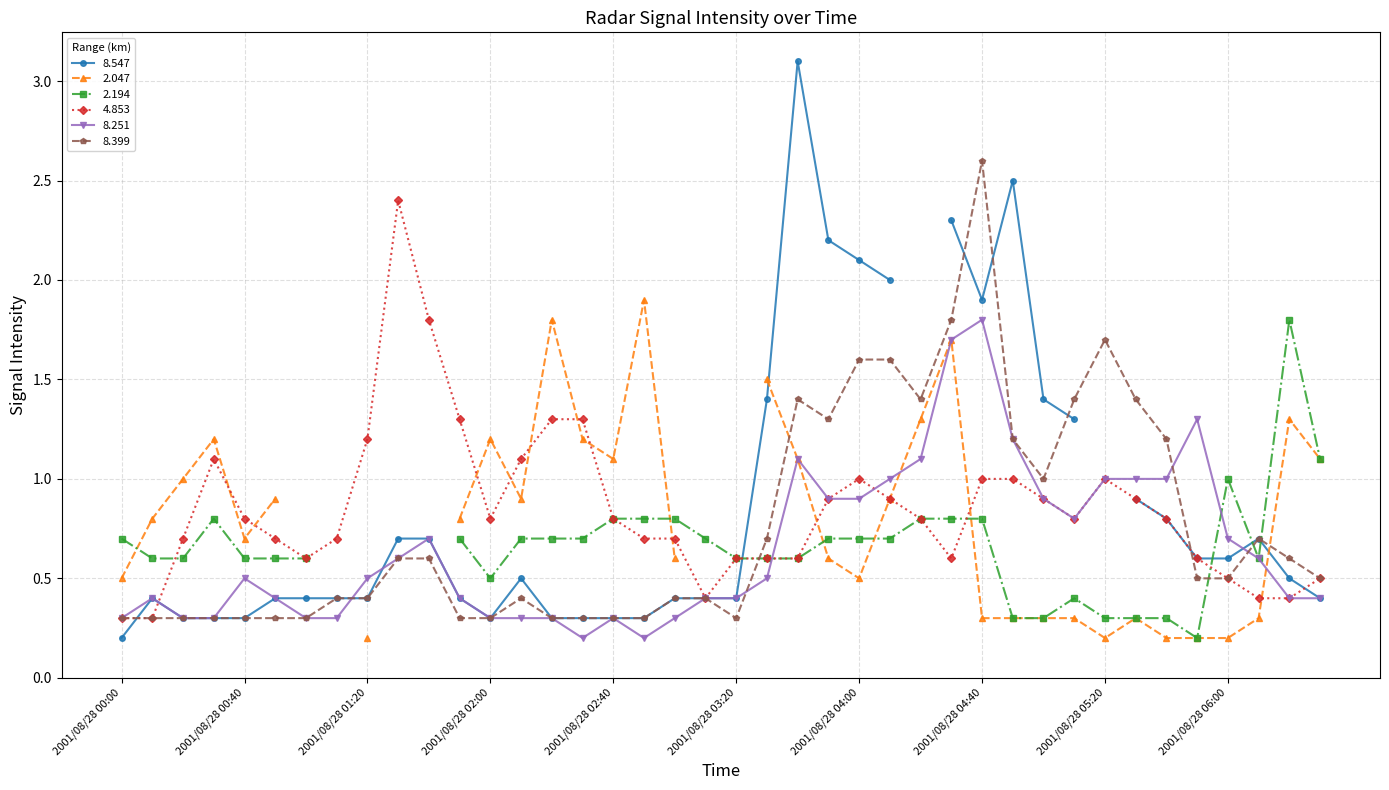

True or false: 8.251 has a value of 1.8 at 2001/08/28 04:40.

True